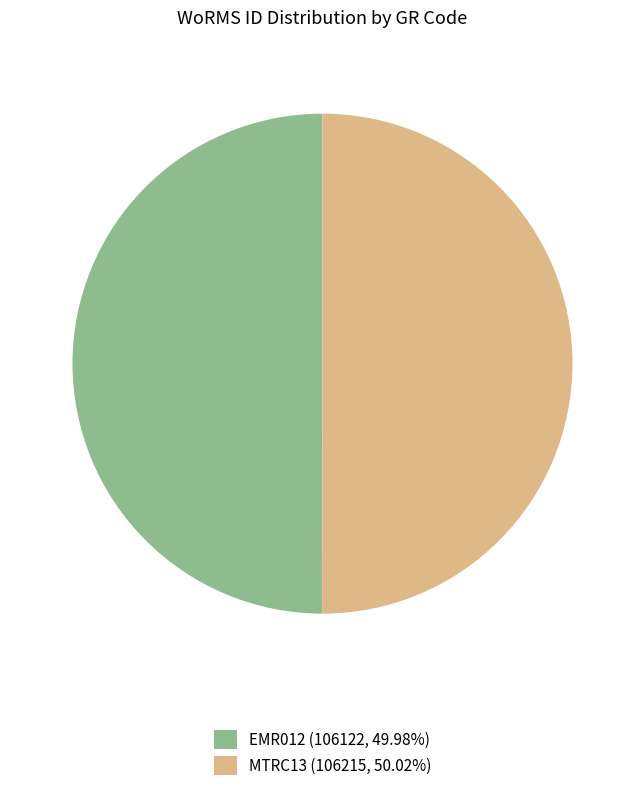

How many slices are in this pie chart?

2